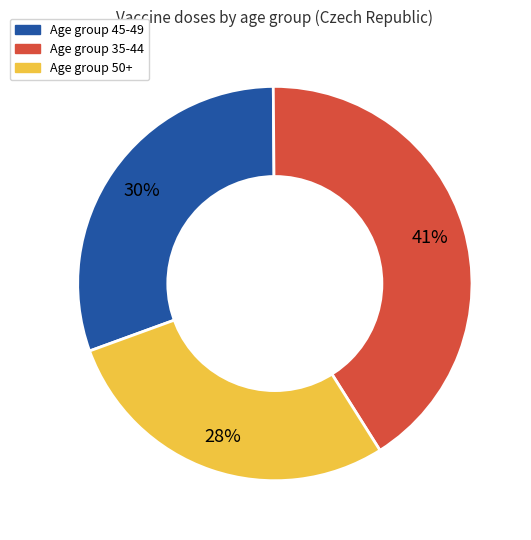

Does any single category account for the majority?

No